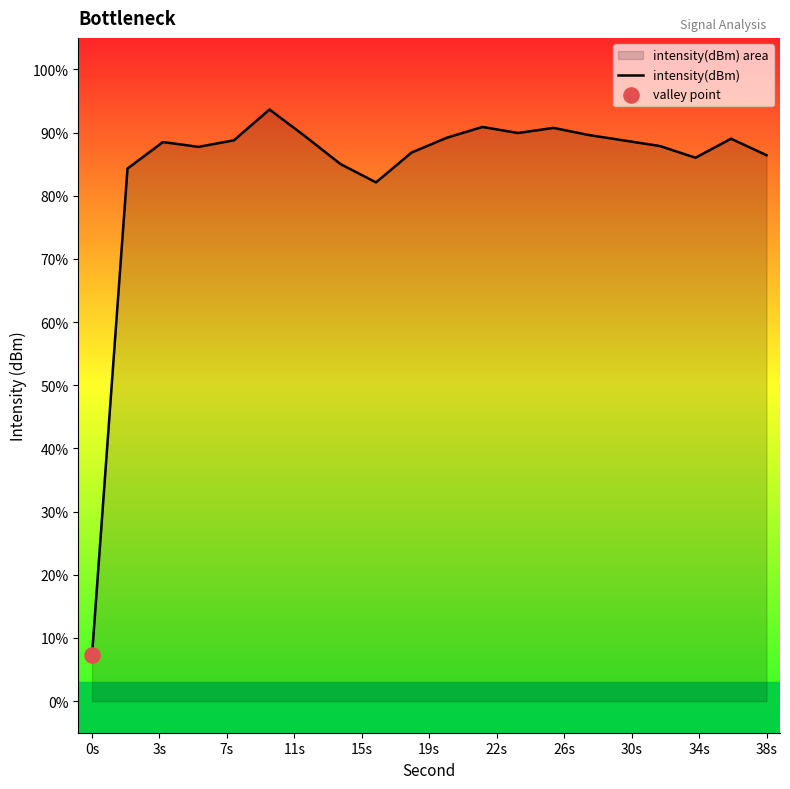

The chart shows a value of 11.8 at 0s. True or false?

False